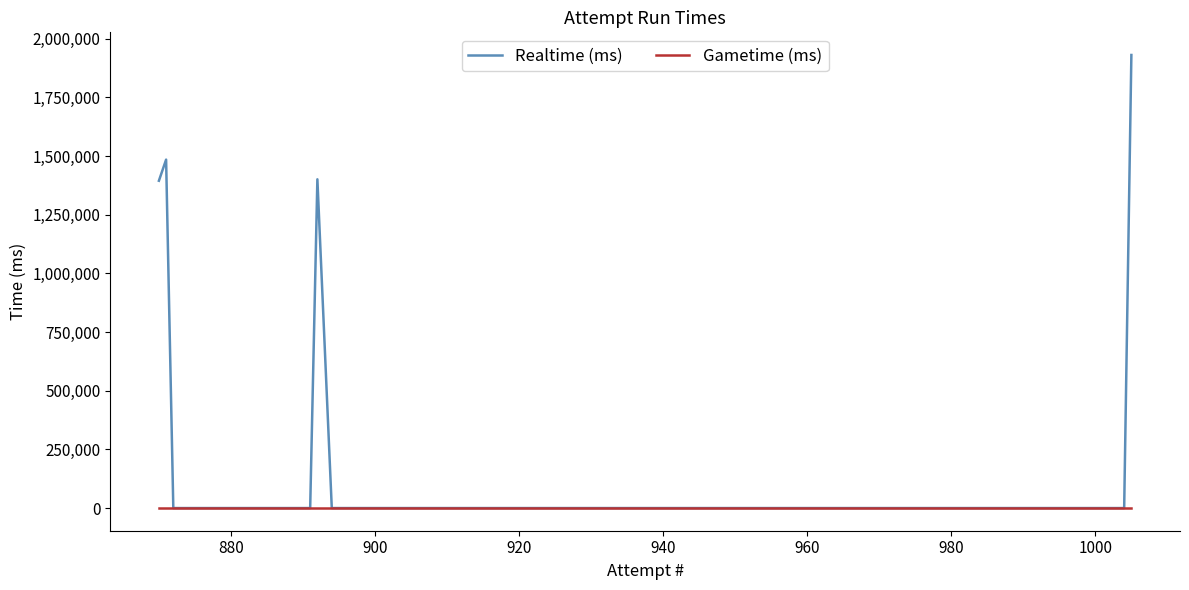

What is the maximum value for Realtime (ms)?

1930947